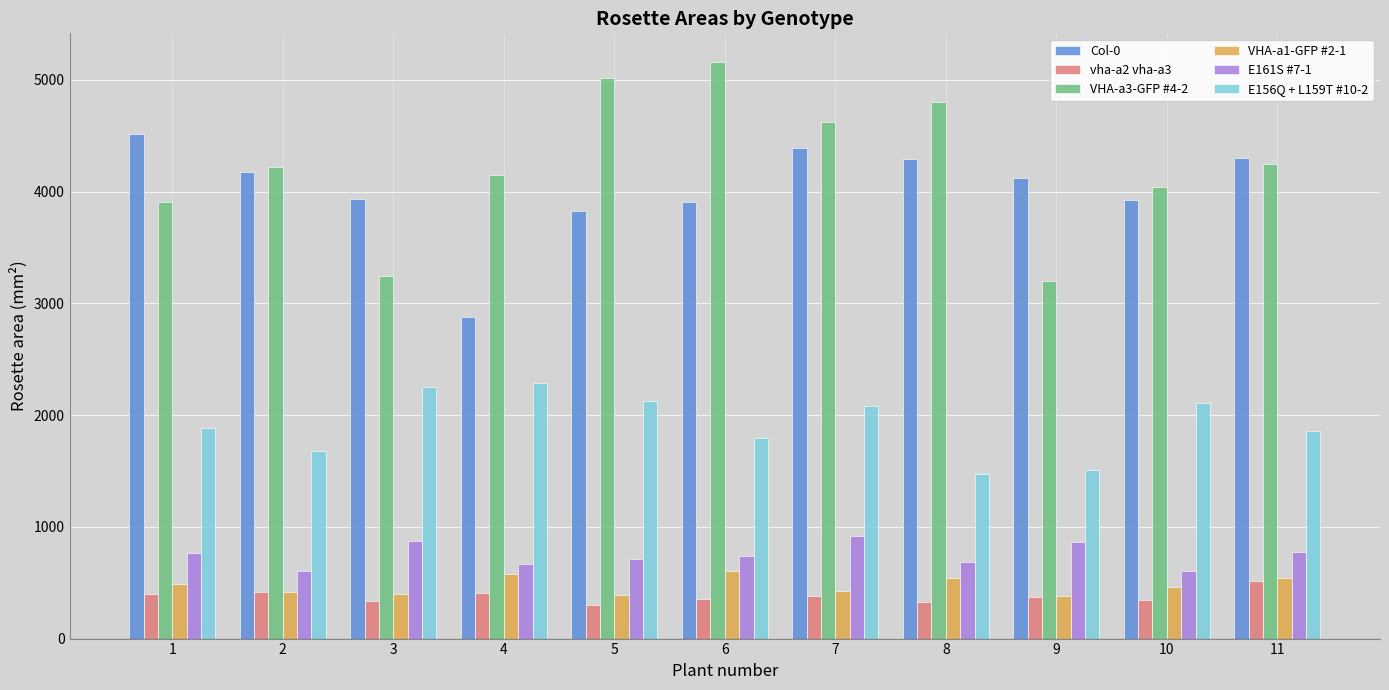

How many values in the Col-0 series exceed 4125?

6